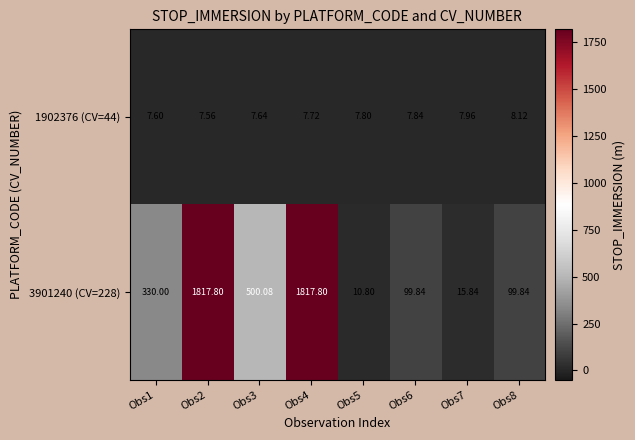

Is the value of 3901240 (CV=228) at Obs3 greater than the value of 1902376 (CV=44) at Obs1?

Yes